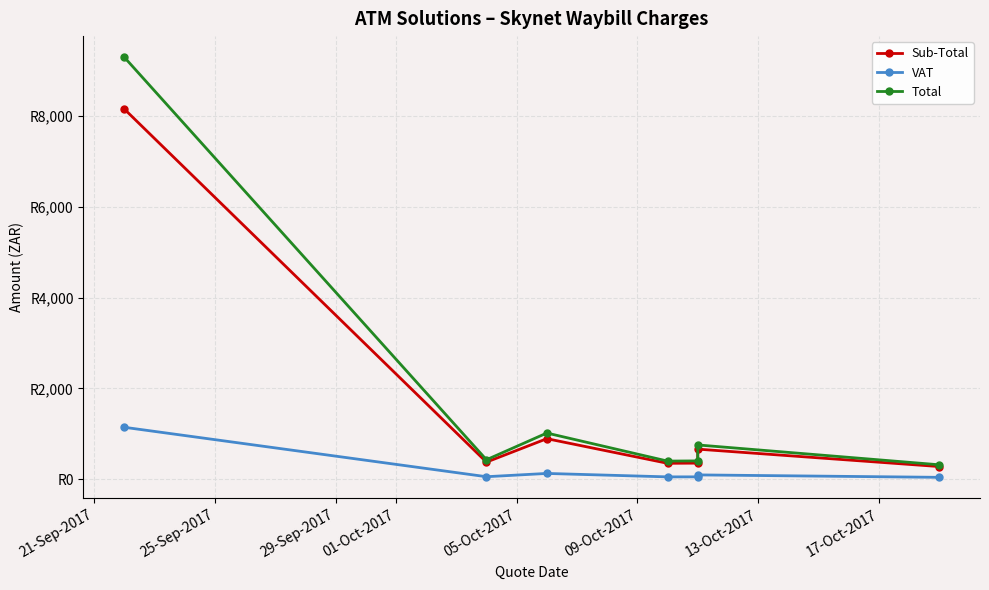

What position from the left is 21-Sep-2017?

1